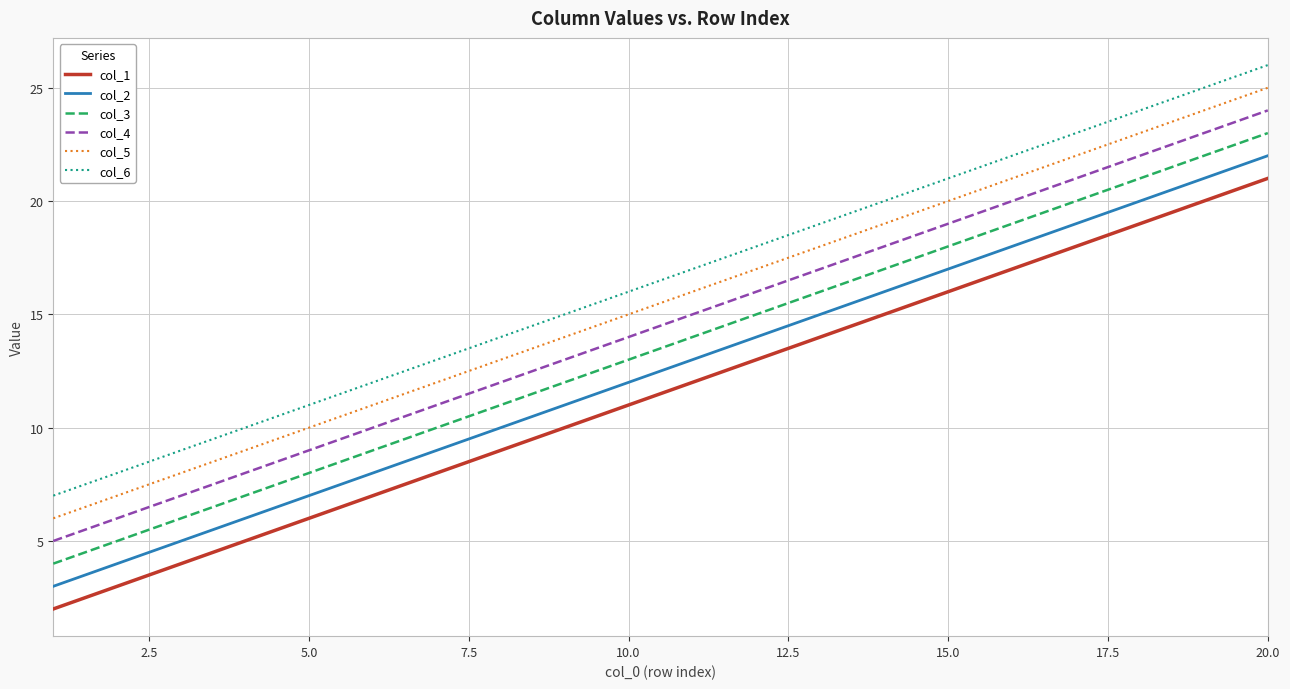

True or false: col_4 and col_5 intersect in this chart.

False